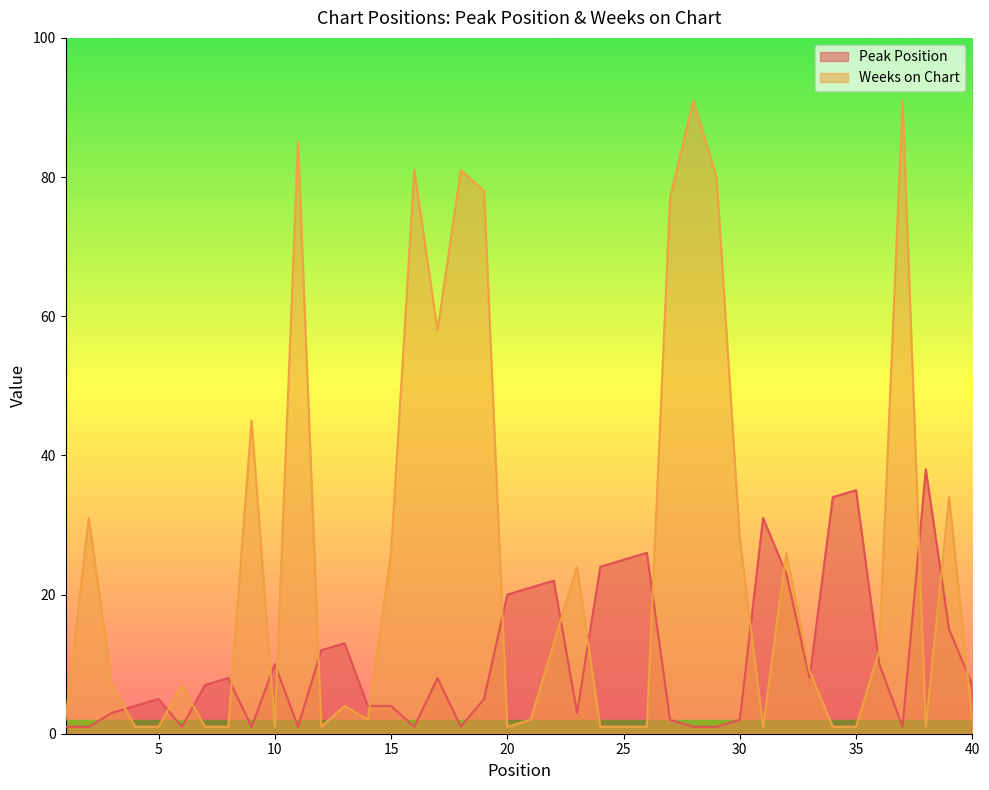

What is the value of the Weeks on Chart point at the 36th from the left?

12